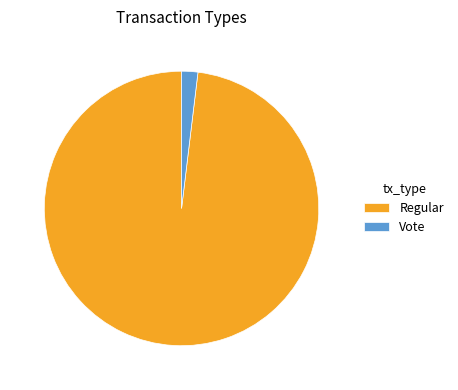

How many segments does this pie chart have?

2